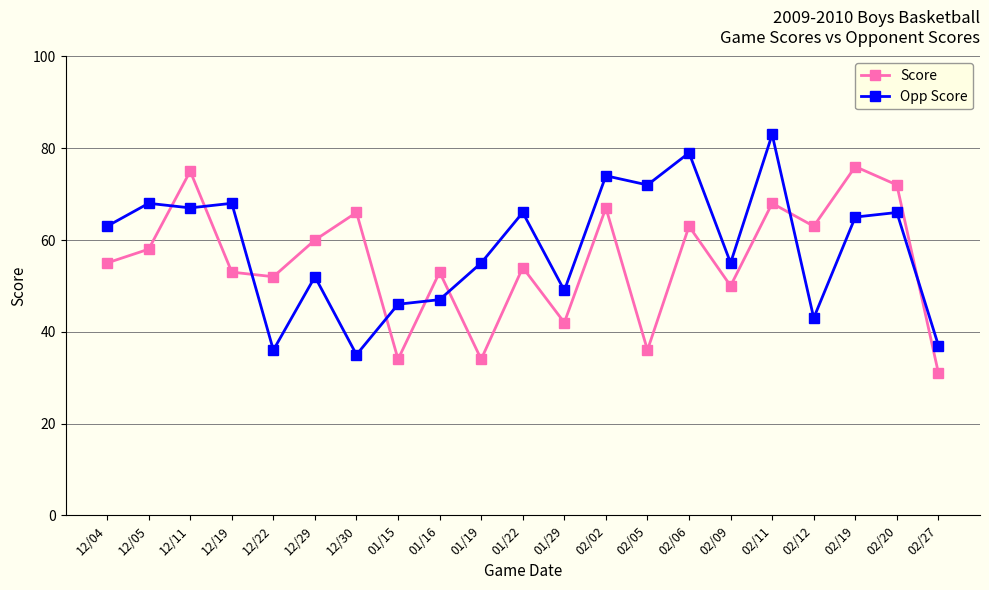

Which series has the largest range (max minus min)?

Opp Score